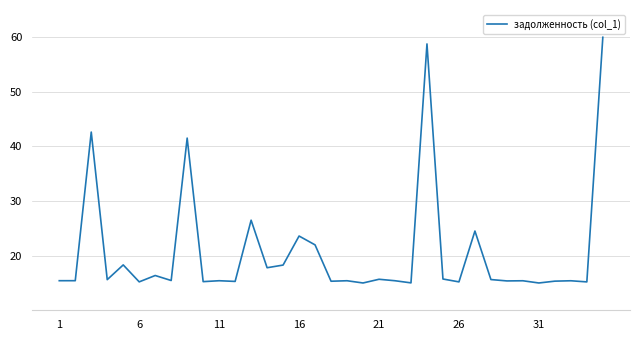

True or false: there are more than 1 points higher than both neighbors.

True